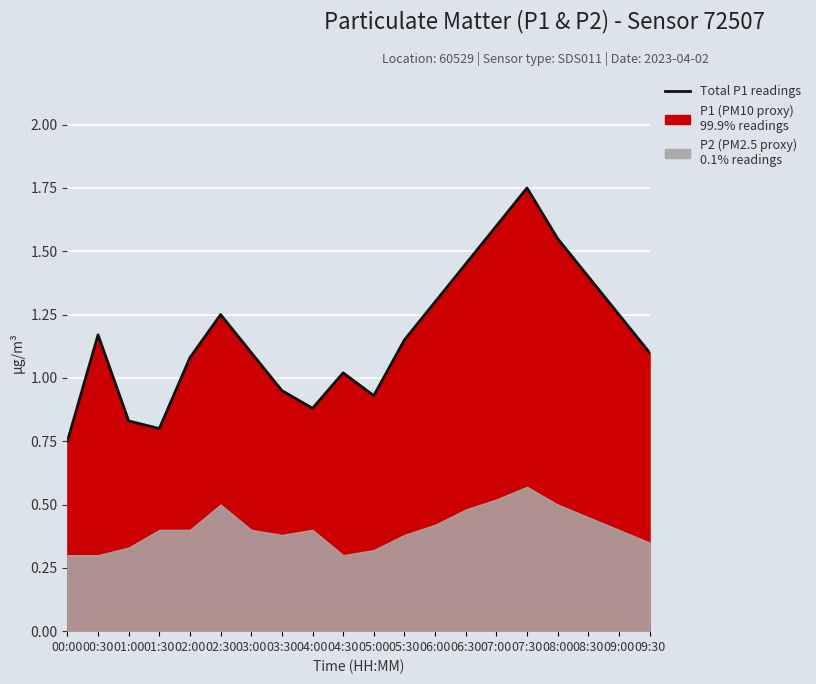

At which label does the data first exceed 1?

00:30